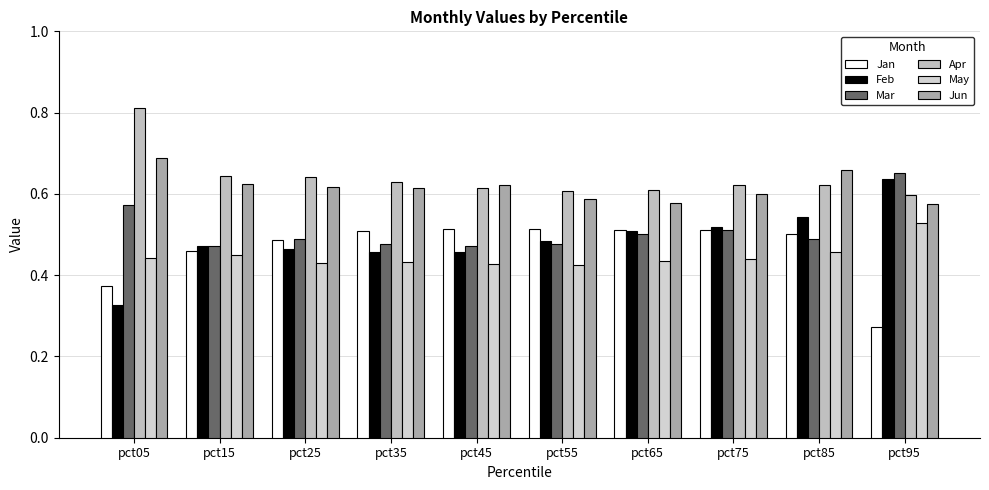

Which category has the highest value in the Feb series?

pct95